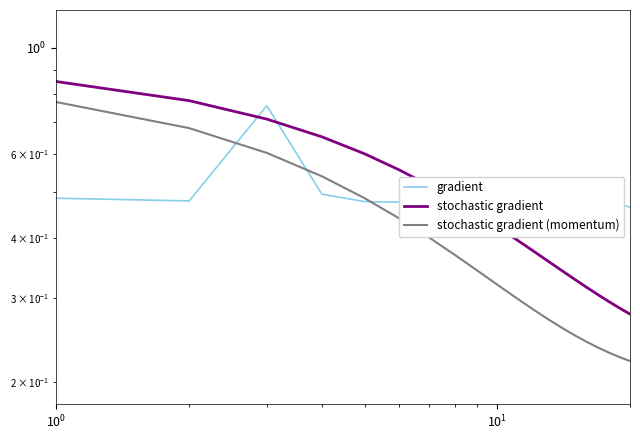

Rank the series by their maximum value, from lowest to highest.

gradient, stochastic gradient (momentum), stochastic gradient